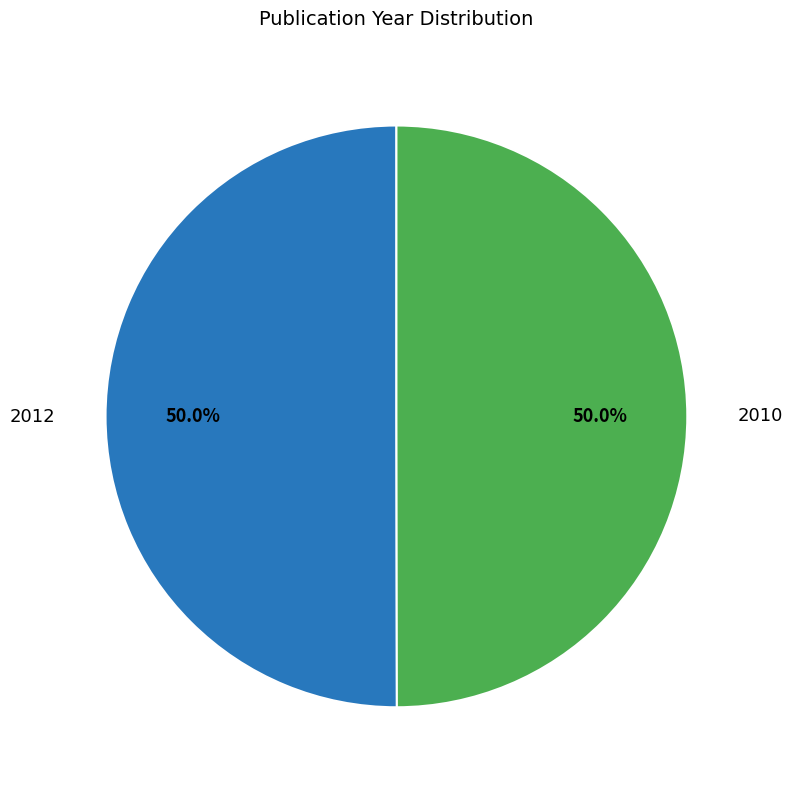

The 2010 slice represents 36% of the pie. True or false?

False